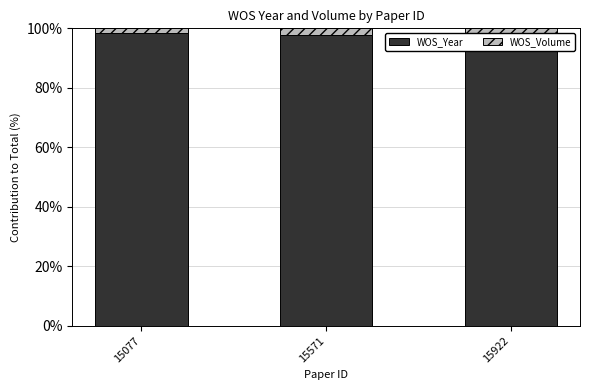

Which series has the largest total across all categories?

WOS_Year